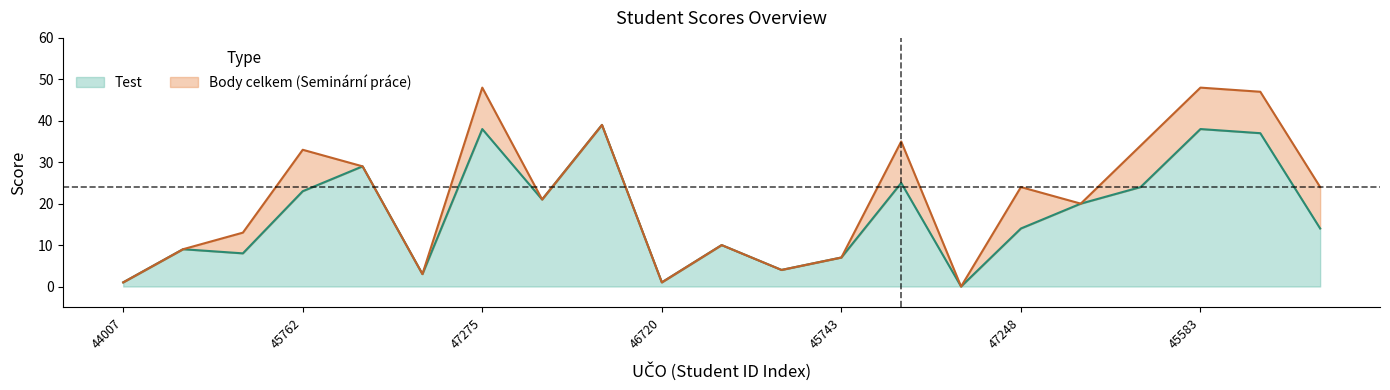

True or false: Test and Body celkem cross at least once.

False